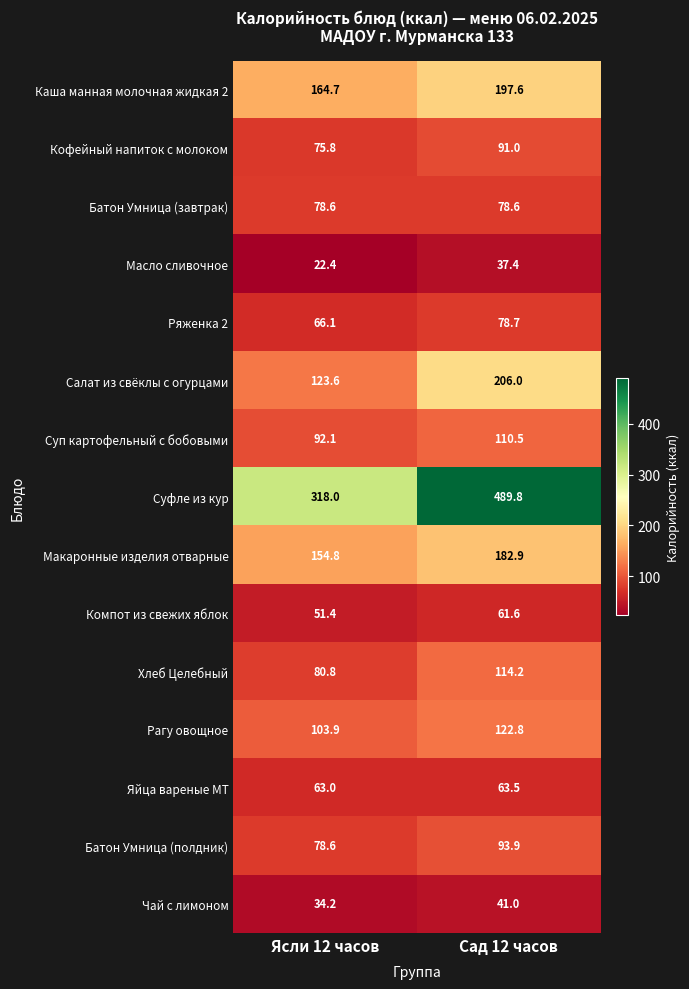

Count the number of categories in the chart.

2